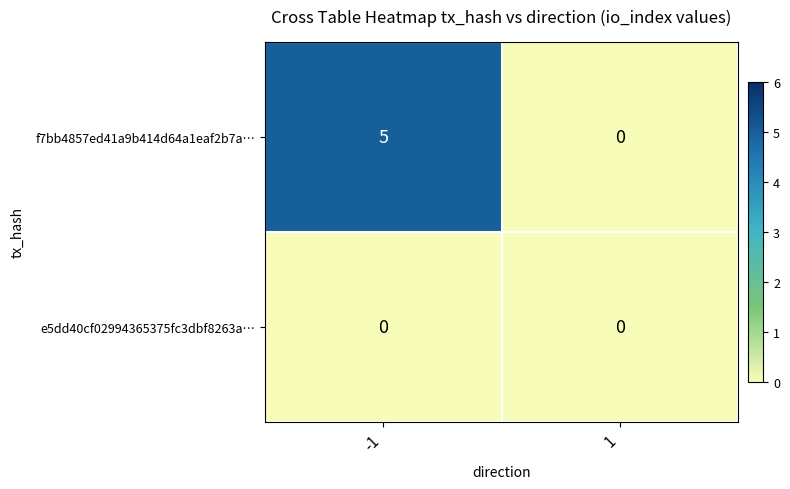

Reading left to right, list all the values displayed in this chart.

f7bb4857ed41a9b414d64a1eaf2b7a…: -1=5	1=0
e5dd40cf02994365375fc3dbf8263a…: -1=0	1=0